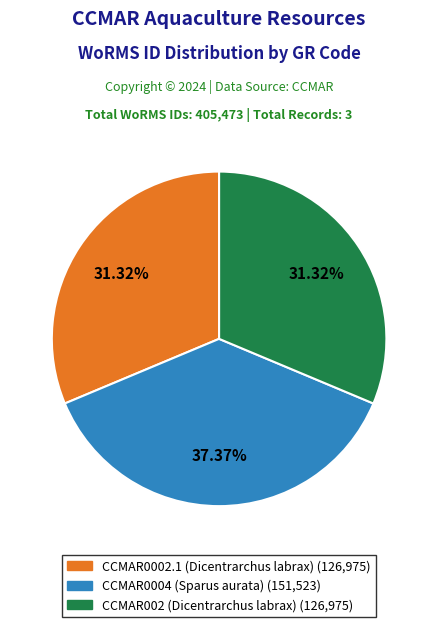

To the nearest percent, what is the average slice percentage?

33%